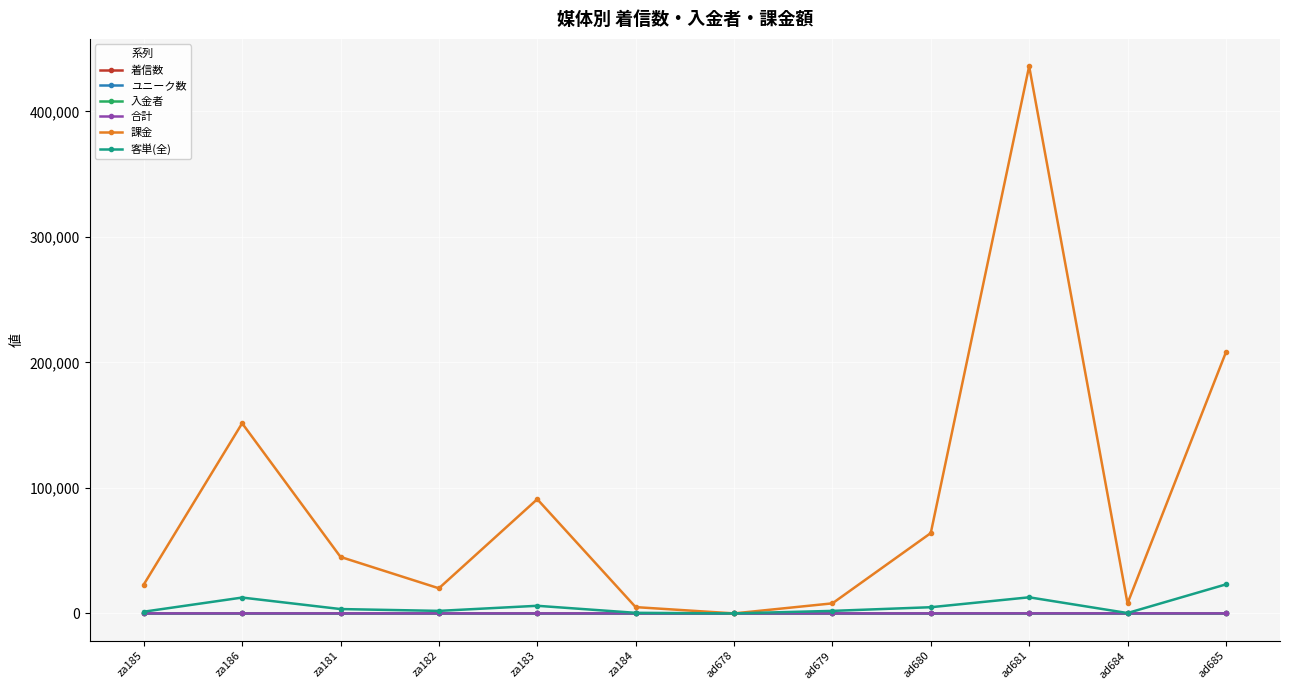

True or false: 客単(全) has more than 1 interior local peaks.

True